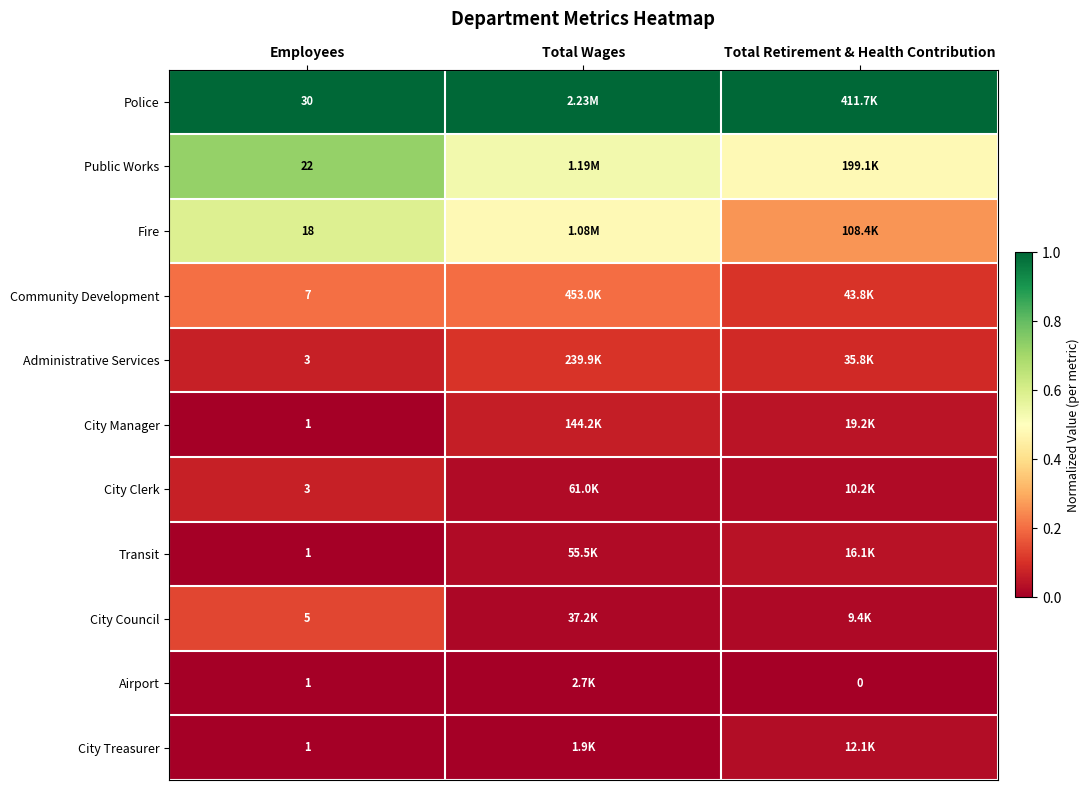

Is the value of Public Works at Employees greater than the value of Fire at Employees?

Yes